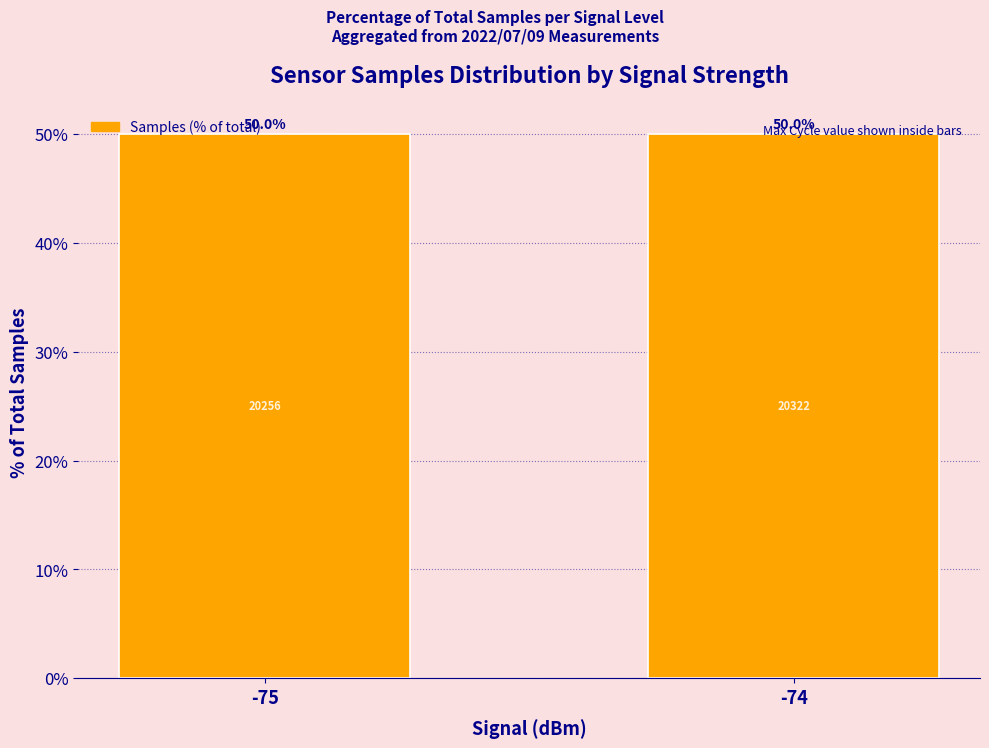

Does the chart contain stacked bars?

No